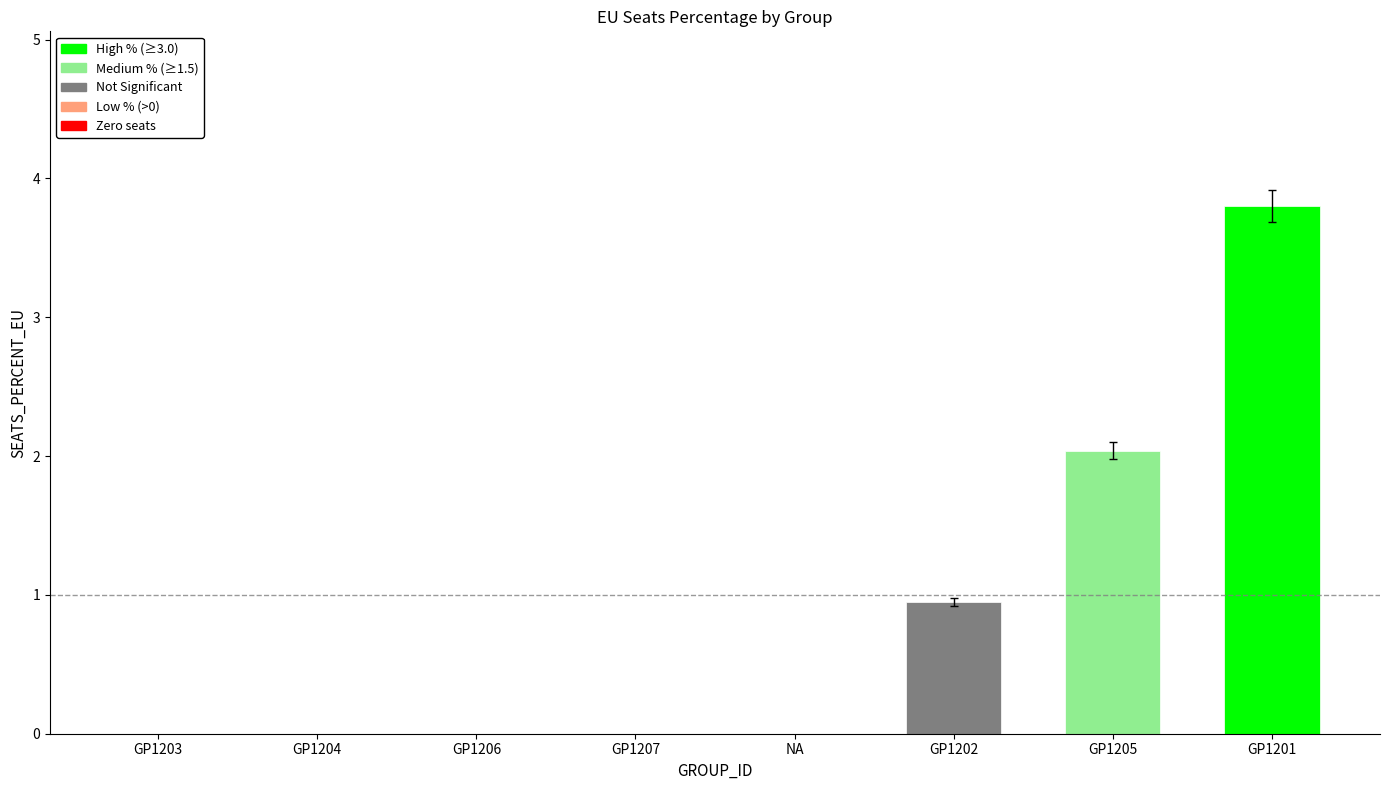

What is the change in value from GP1203 to GP1201?

+3.8